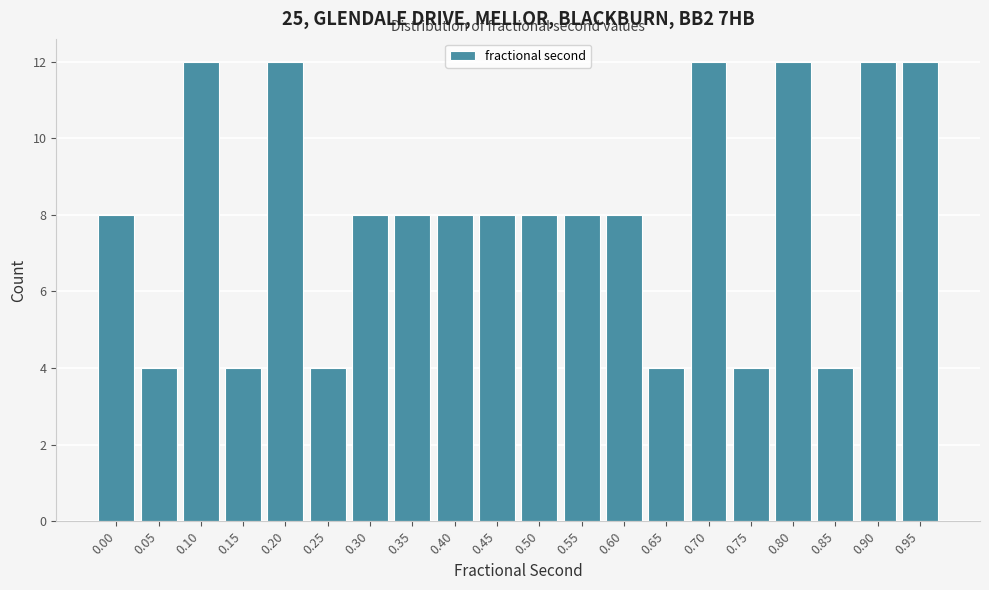

Reading left to right, extract all data points from this chart.

0.00=8	0.05=4	0.10=12	0.15=4	0.20=12	0.25=4	0.30=8	0.35=8	0.40=8	0.45=8	0.50=8	0.55=8	0.60=8	0.65=4	0.70=12	0.75=4	0.80=12	0.85=4	0.90=12	0.95=12